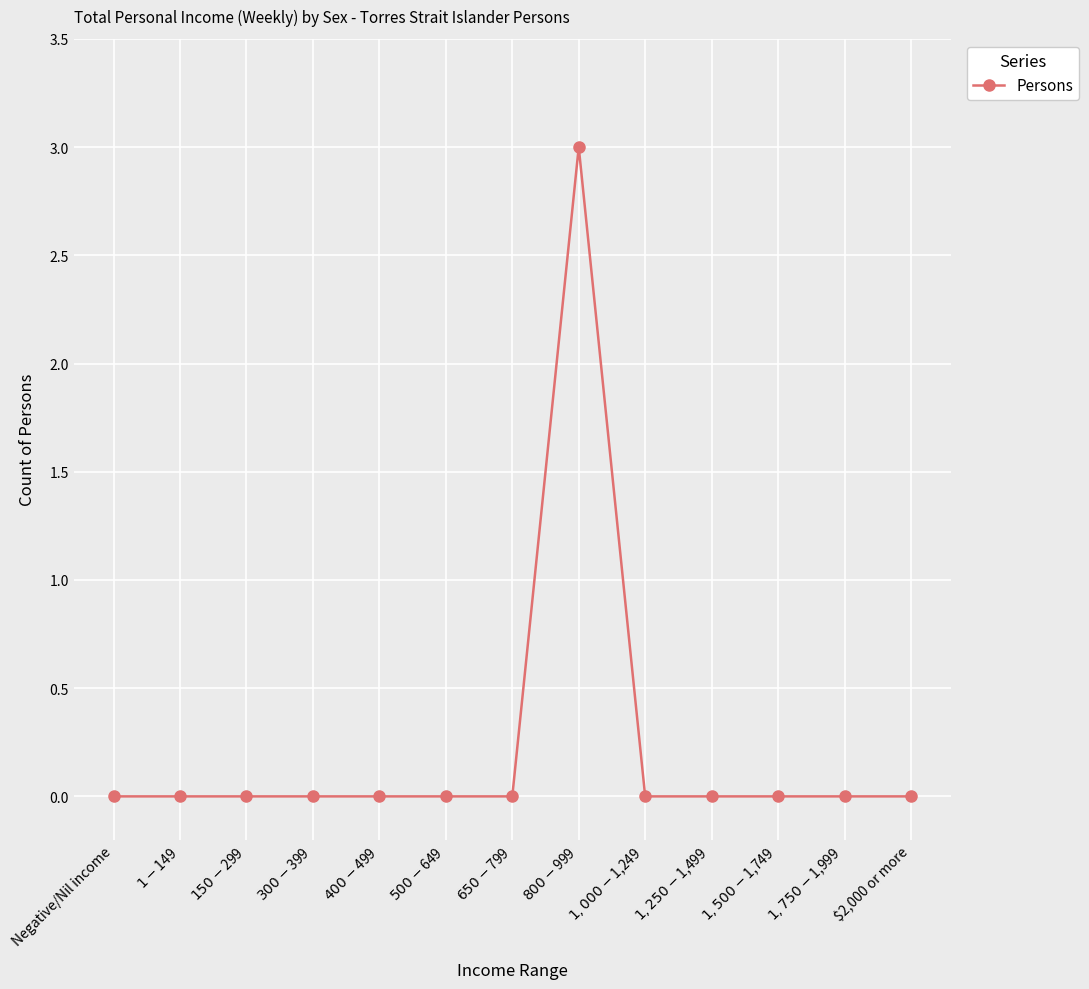

Count the number of data series in this chart.

1